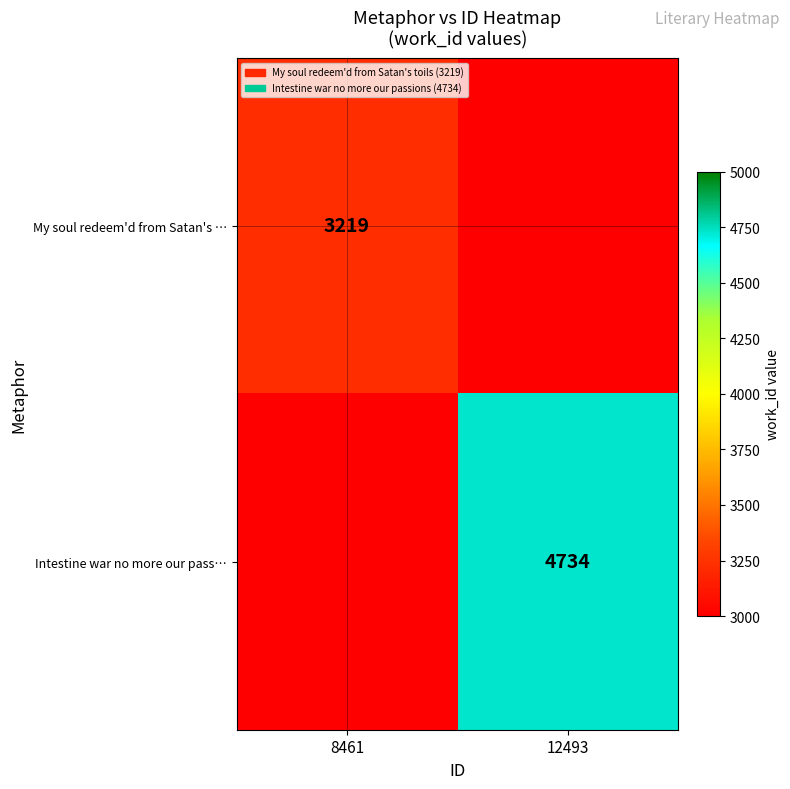

The Intestine war no more our pass… series shows 6383 at 12493. True or false?

False